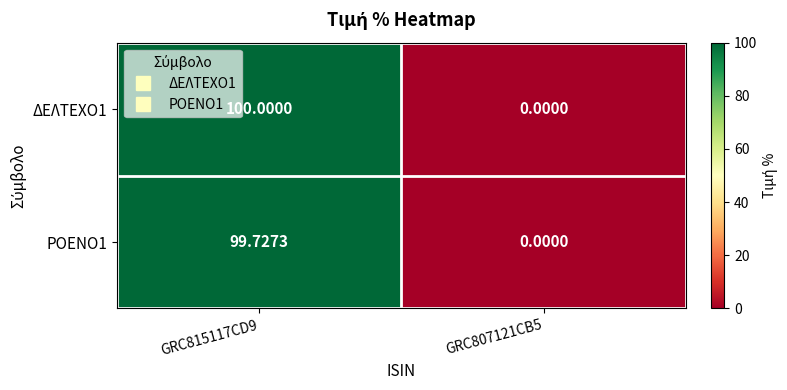

List the series in order of their overall mean, lowest first.

ΡΟΕΝΟ1, ΔΕΛΤΕΧΟ1